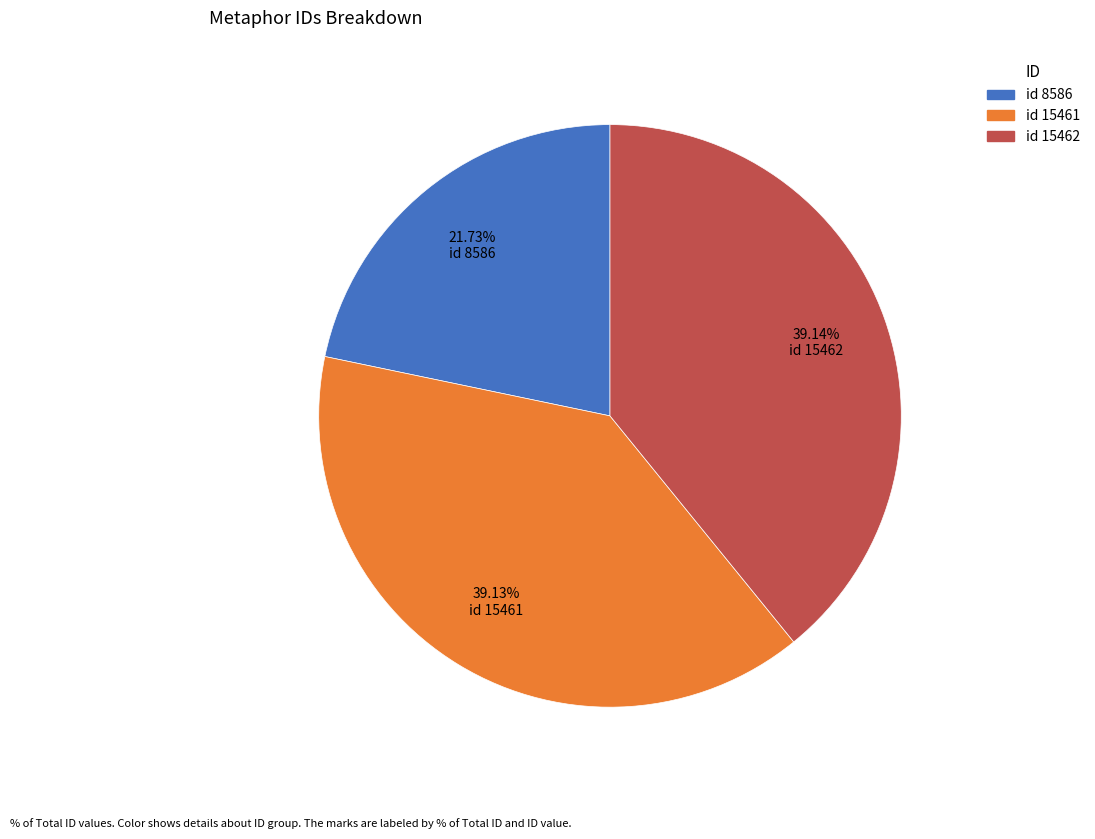

Is there any slice that represents more than half of the pie?

No